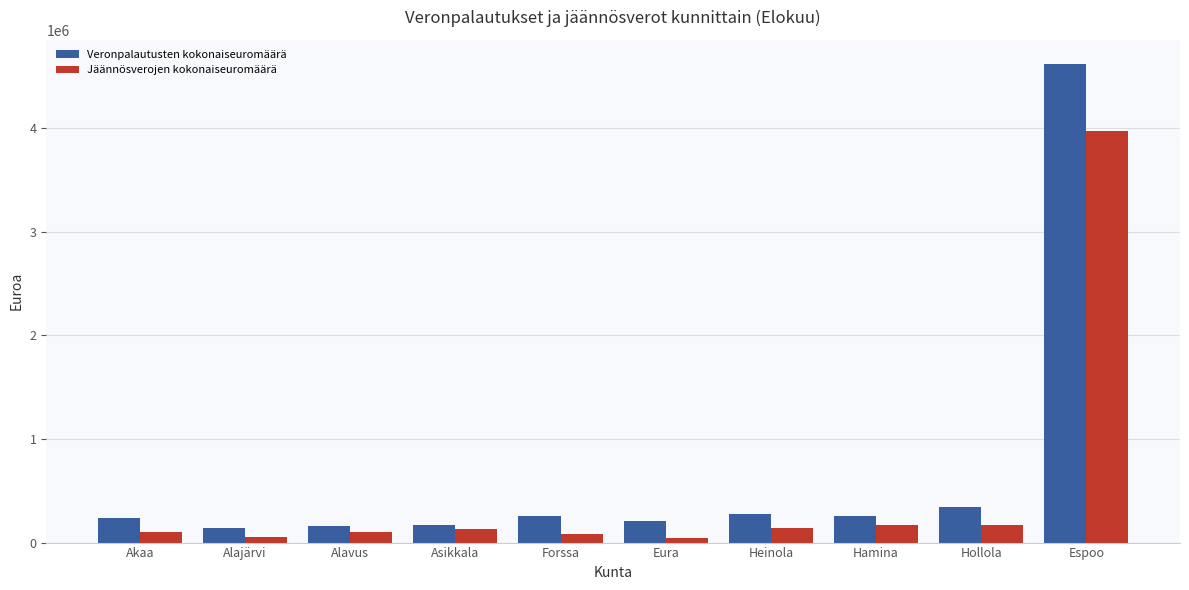

Rank the series by their maximum value, from highest to lowest.

Veronpalautusten kokonaiseuromäärä, Jäännösverojen kokonaiseuromäärä